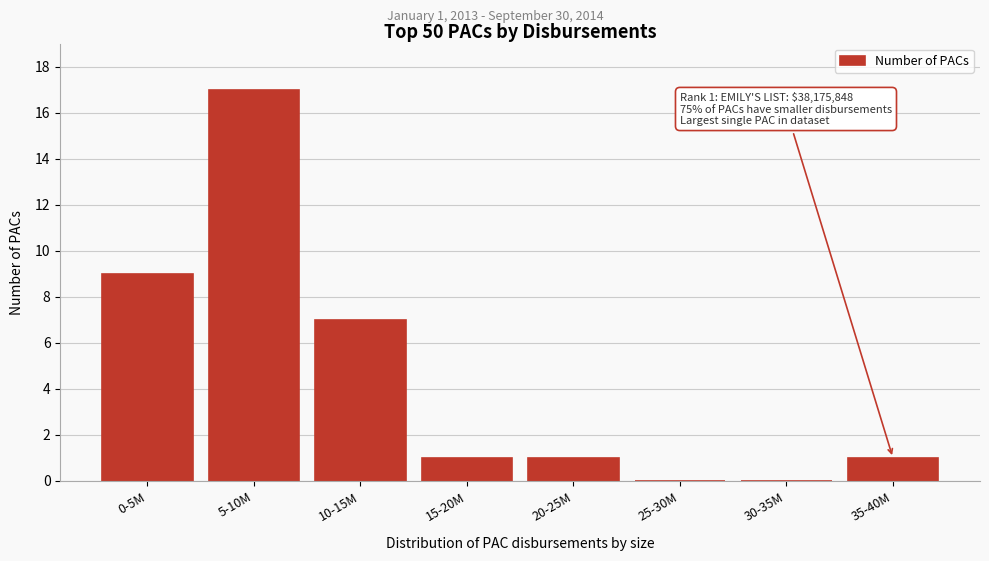

Reading left to right, list all the values displayed in this chart.

0-5M=9	5-10M=17	10-15M=7	15-20M=1	20-25M=1	25-30M=0	30-35M=0	35-40M=1